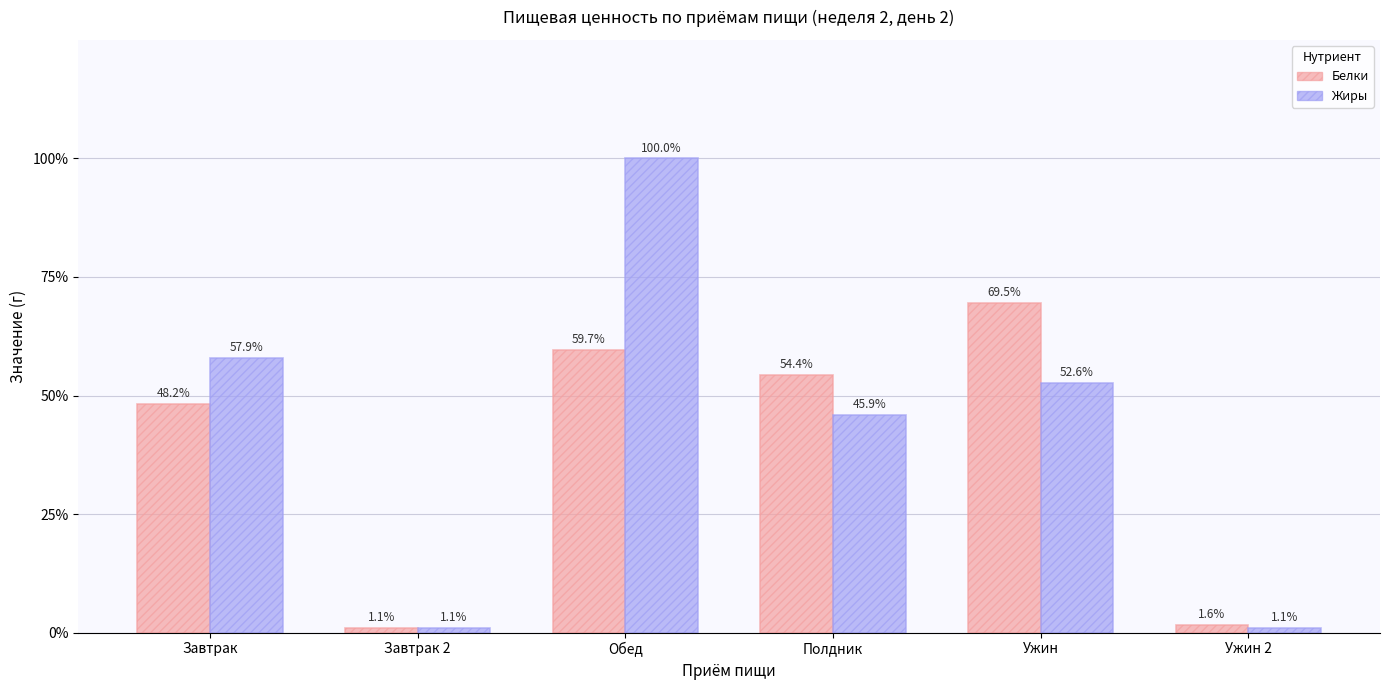

What is the label of the 4th bar from the right?

Обед